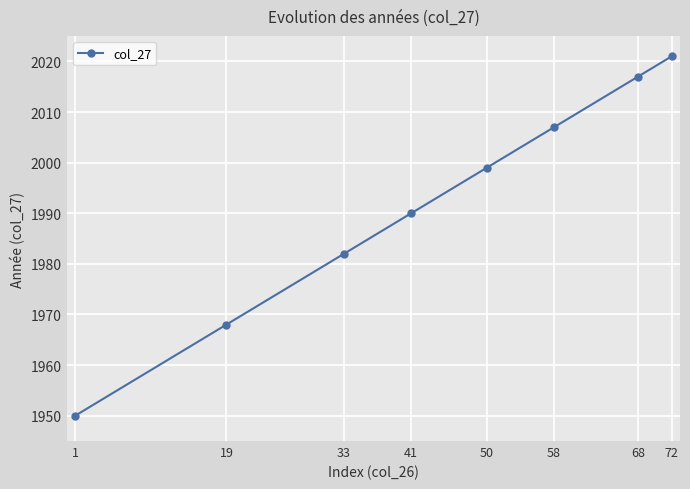

What is the greatest value displayed?

2021